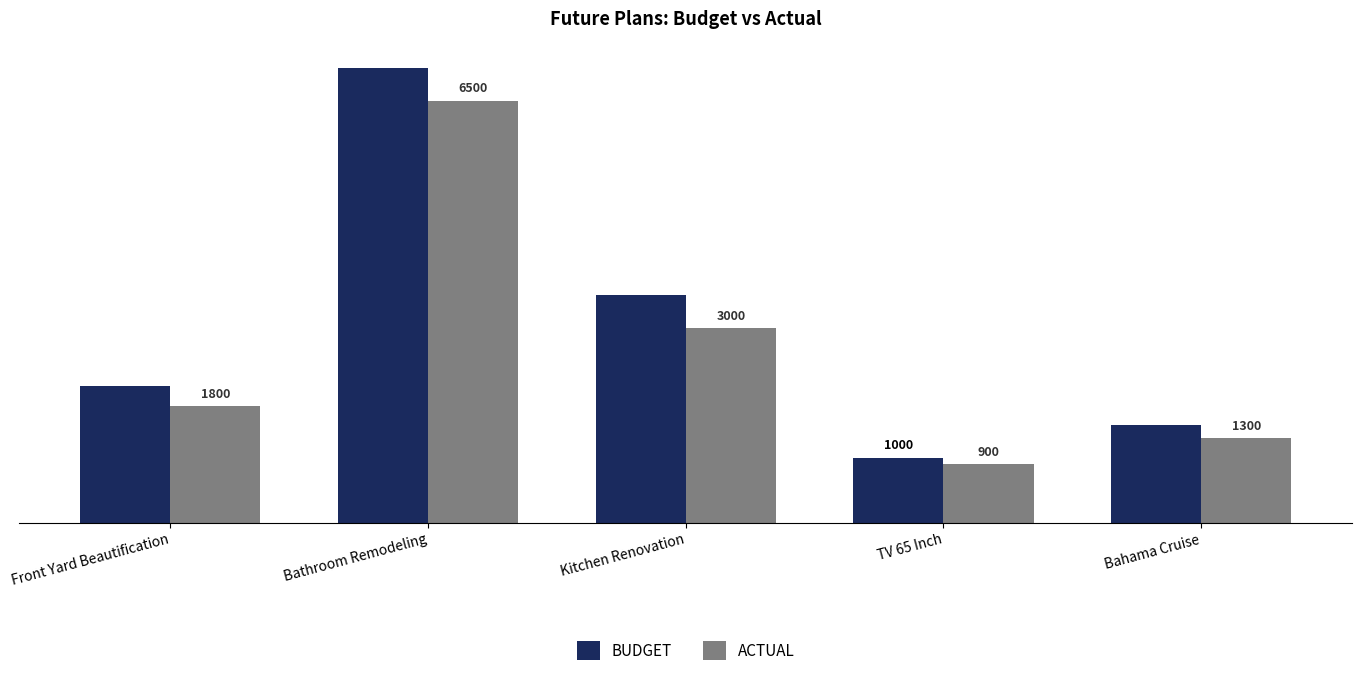

Reading left to right, what are all the values shown in this chart?

BUDGET: Front Yard Beautification=2100	Bathroom Remodeling=7000	Kitchen Renovation=3500	TV 65 Inch=1000	Bahama Cruise=1500
ACTUAL: Front Yard Beautification=1800	Bathroom Remodeling=6500	Kitchen Renovation=3000	TV 65 Inch=900	Bahama Cruise=1300